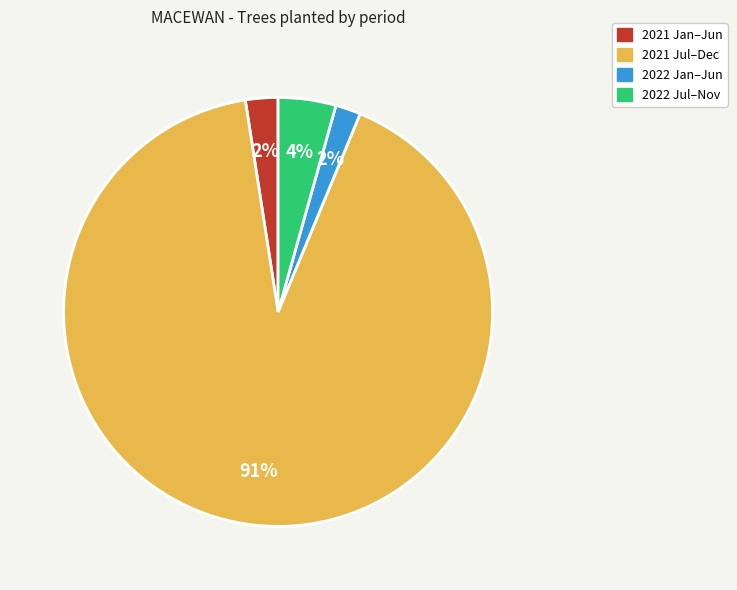

Do 2022 Jul–Nov and 2021 Jan–Jun together represent more than half of the pie?

No